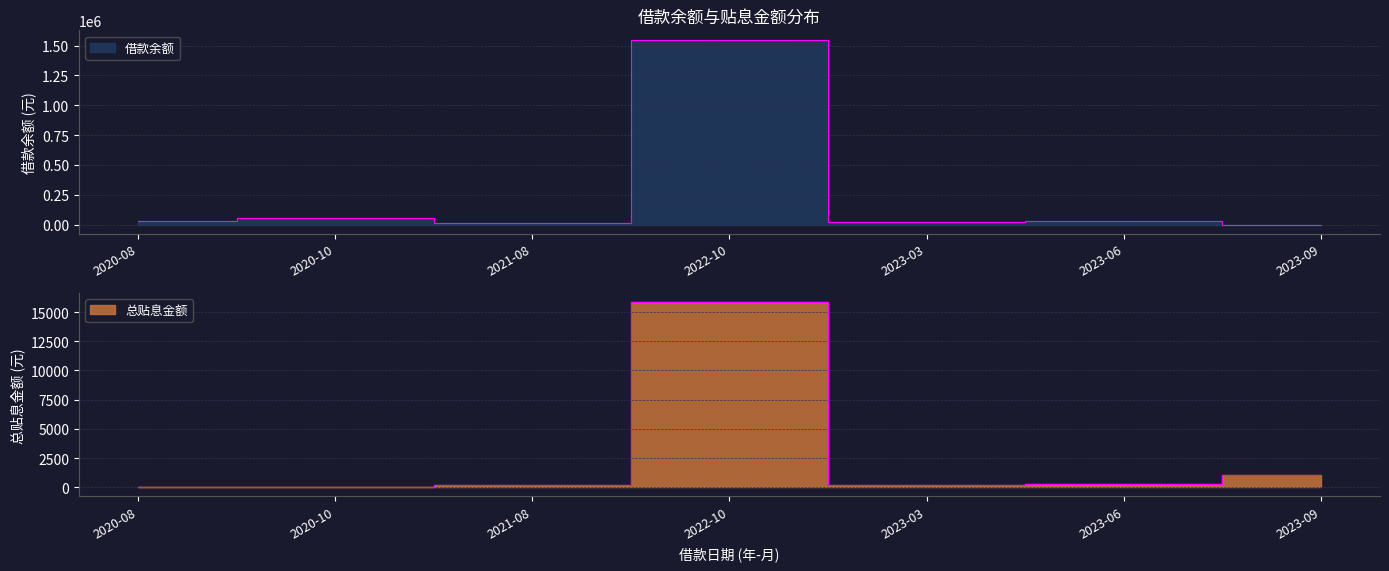

Between 2023-06 and 2020-08, which is larger?

2023-06